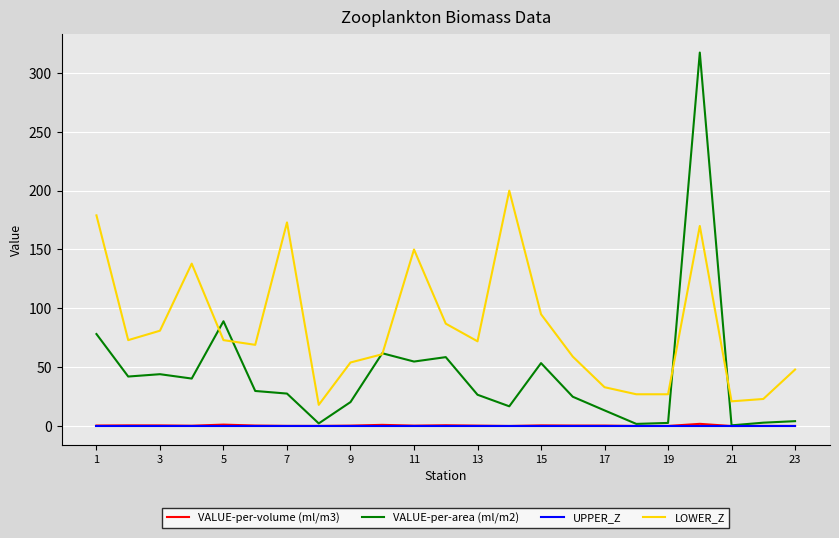

Which series has the largest total across all categories?

LOWER_Z